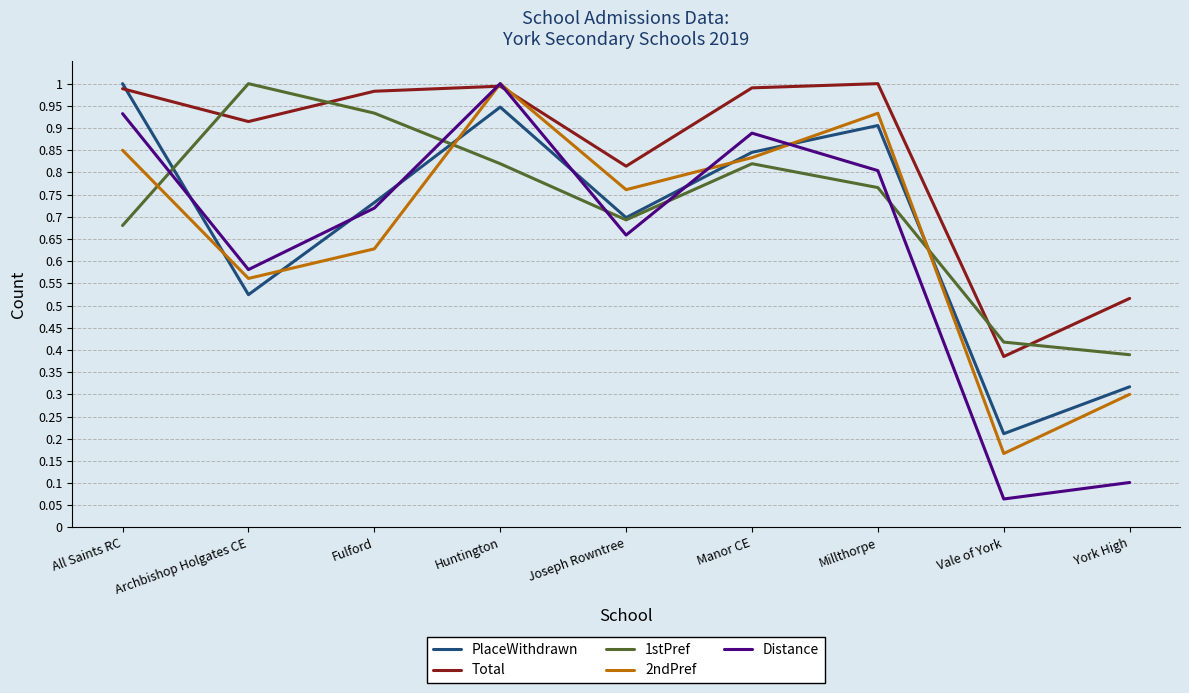

What position from the right is York High?

1